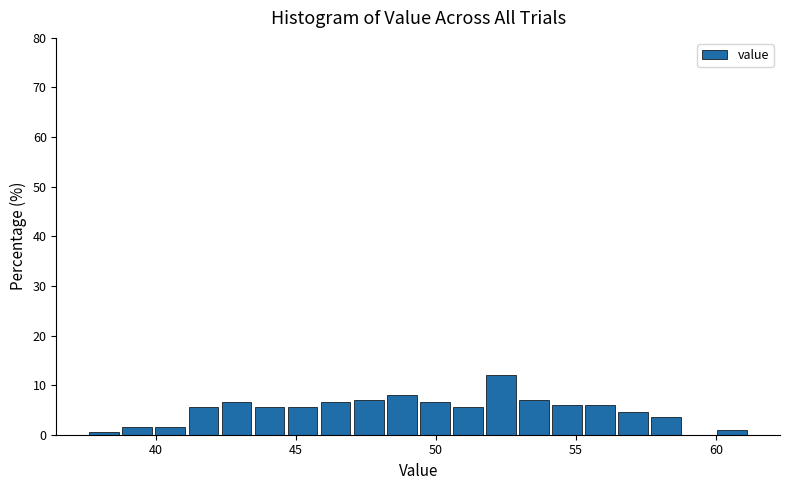

Read against the x-axis, roughly where is the centre of the tallest bar?

52.5